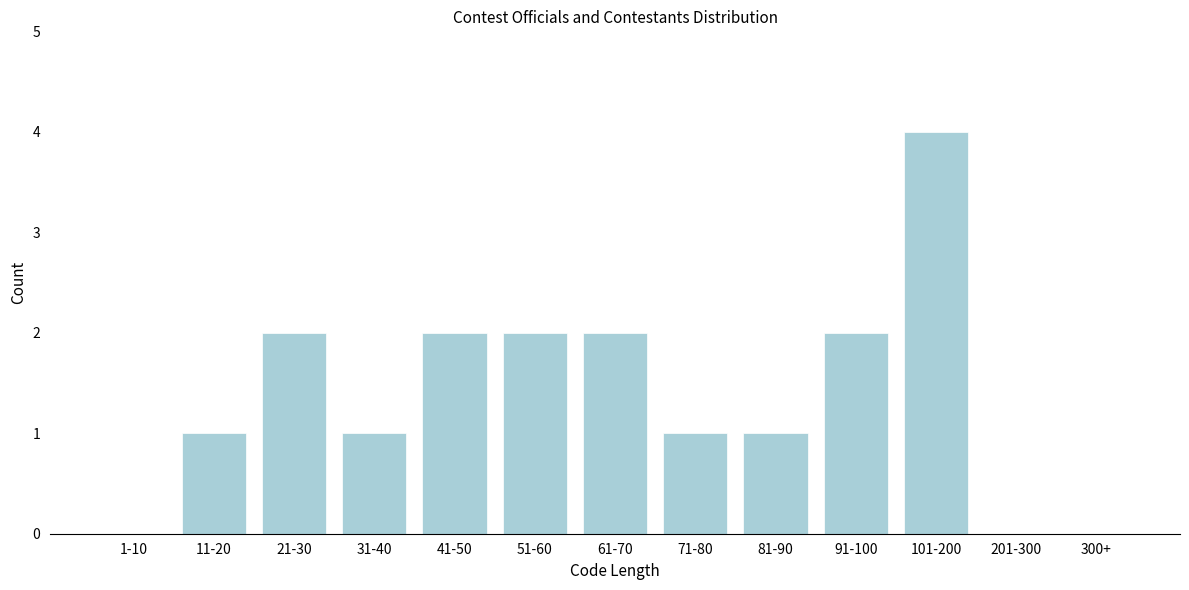

Reading left to right, transcribe all the data shown in this chart.

1-10=0	11-20=1	21-30=2	31-40=1	41-50=2	51-60=2	61-70=2	71-80=1	81-90=1	91-100=2	101-200=4	201-300=0	300+=0